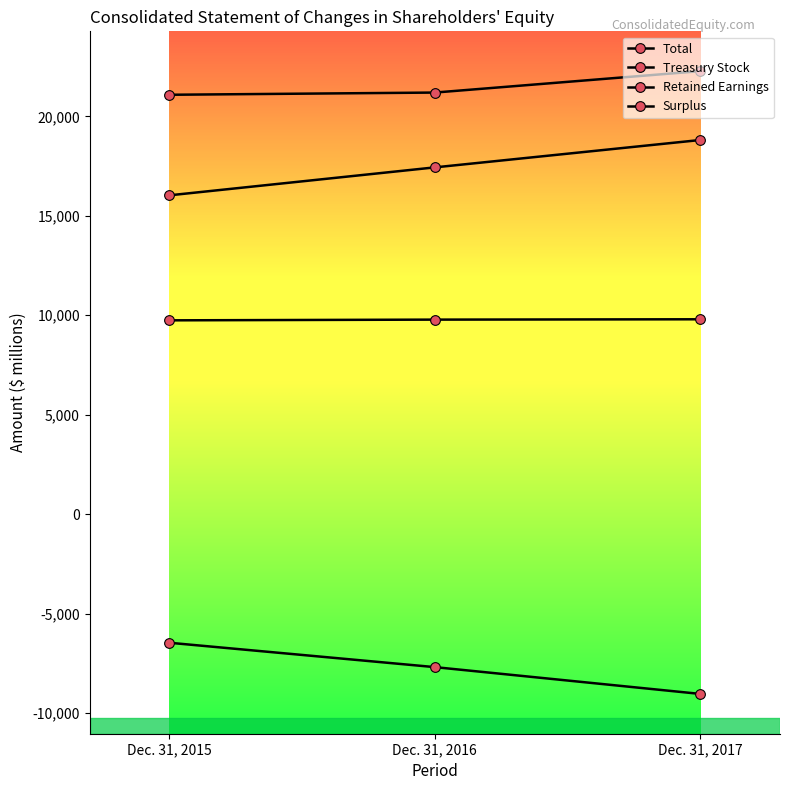

How many lines are shown in the chart?

4